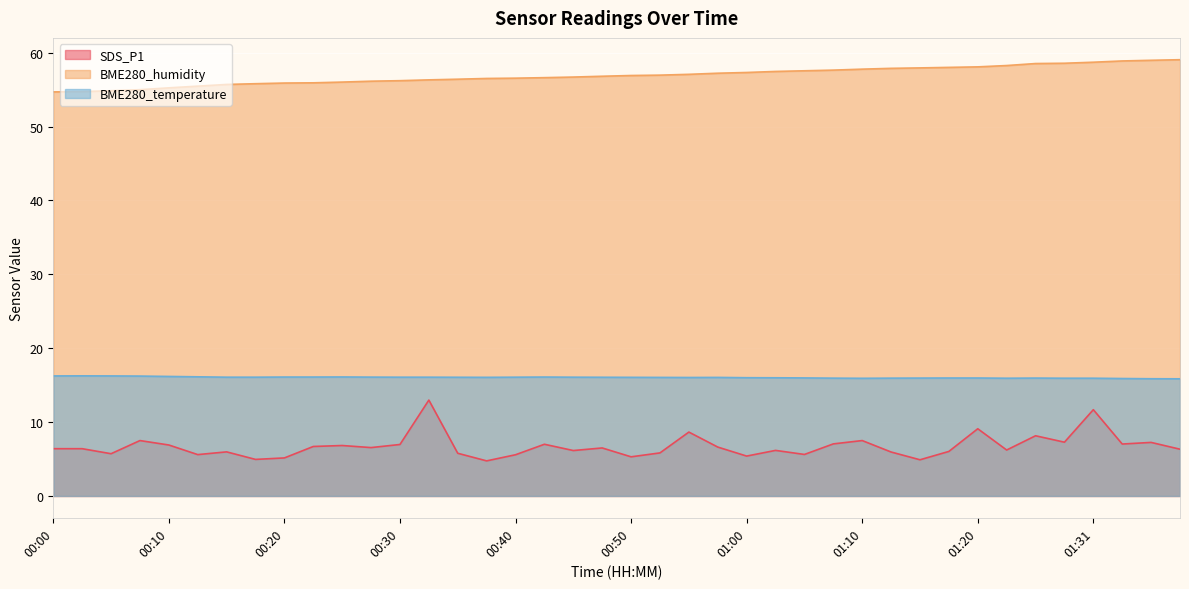

Where is BME280_temperature nearest to the value 16?

01:02